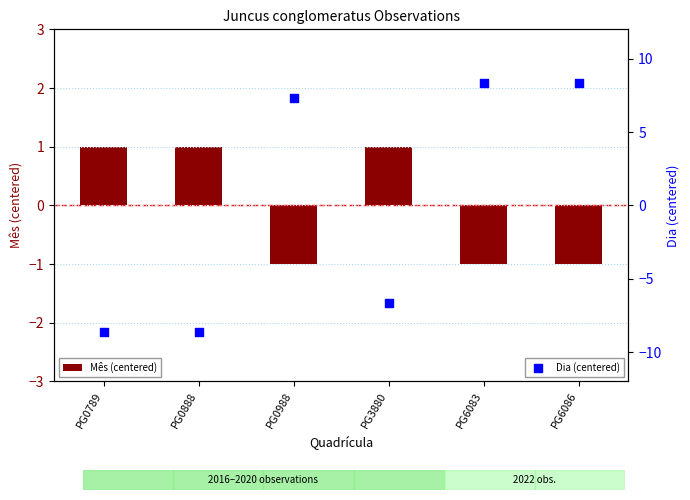

Which series reaches the maximum Y coordinate?

Dia (centered)